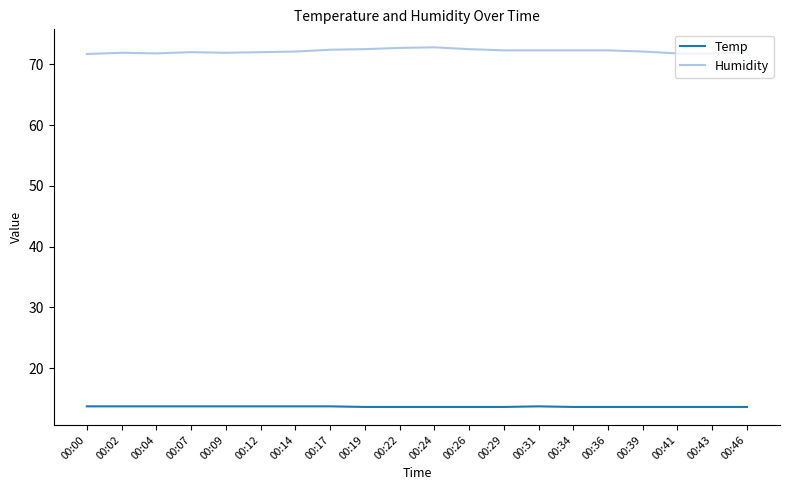

Is the value of Temp at 00:34 greater than the value of Humidity at 00:34?

No